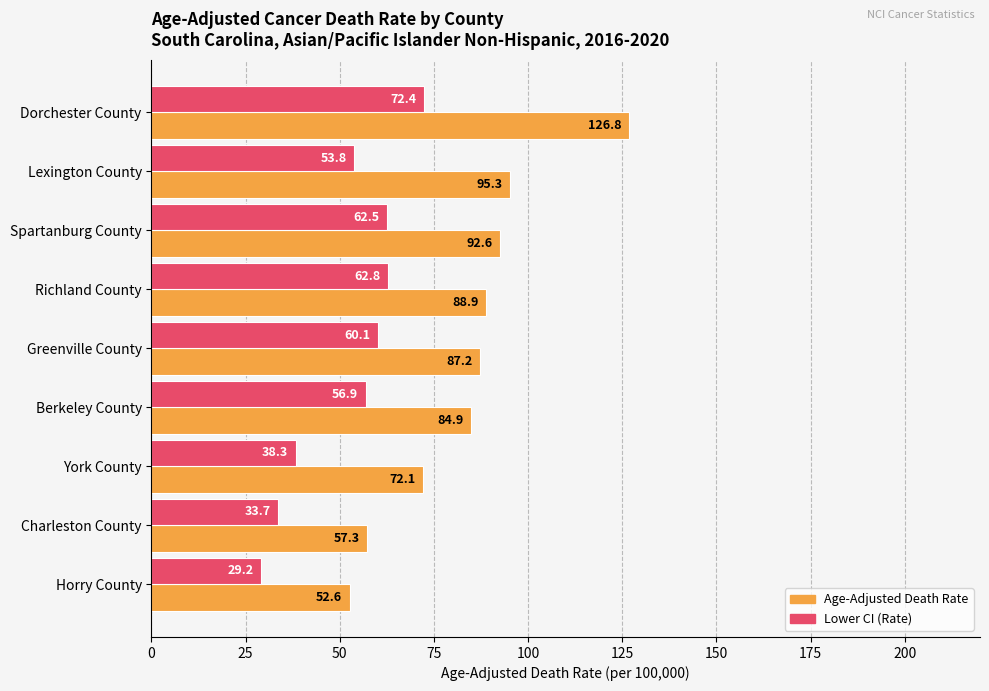

List the labels in order of Age-Adjusted Death Rate value, smallest first.

Horry County, Charleston County, York County, Berkeley County, Greenville County, Richland County, Spartanburg County, Lexington County, Dorchester County